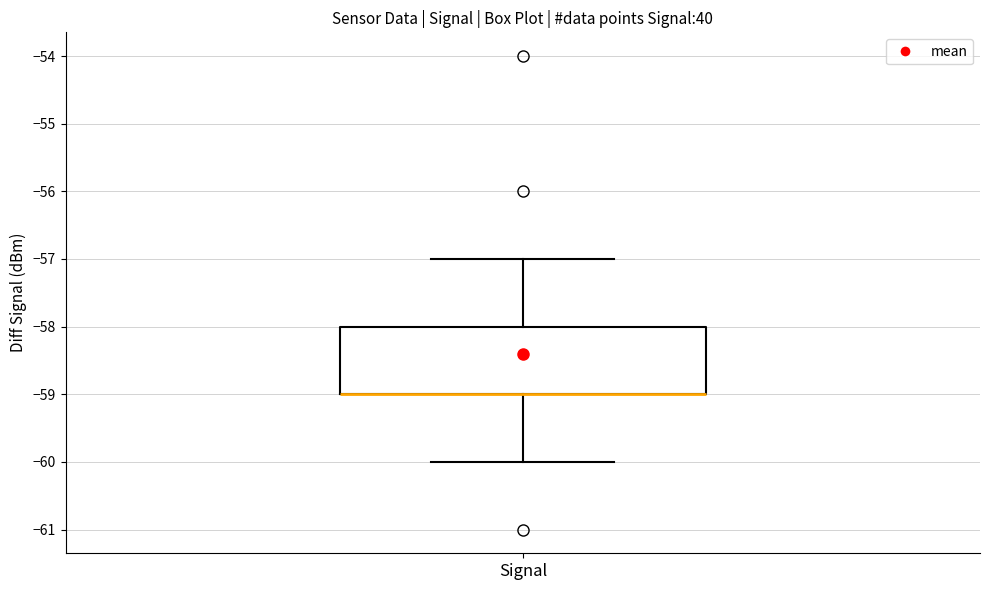

Where is the lower edge of the box for Signal on the y-axis? The values are not printed on the chart, so give them approximately, as read against the axis.

-59